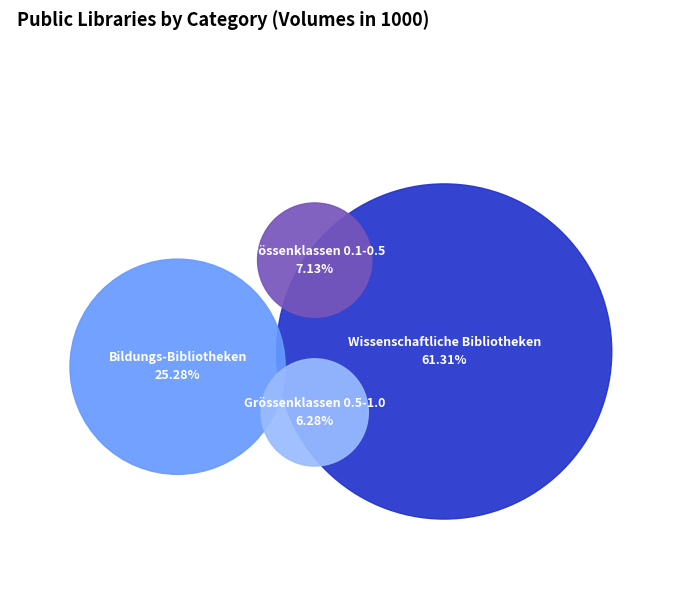

Which has a higher value, Wissenschaftliche Bibliotheken or Grössenklassen 0.1-0.5?

Wissenschaftliche Bibliotheken